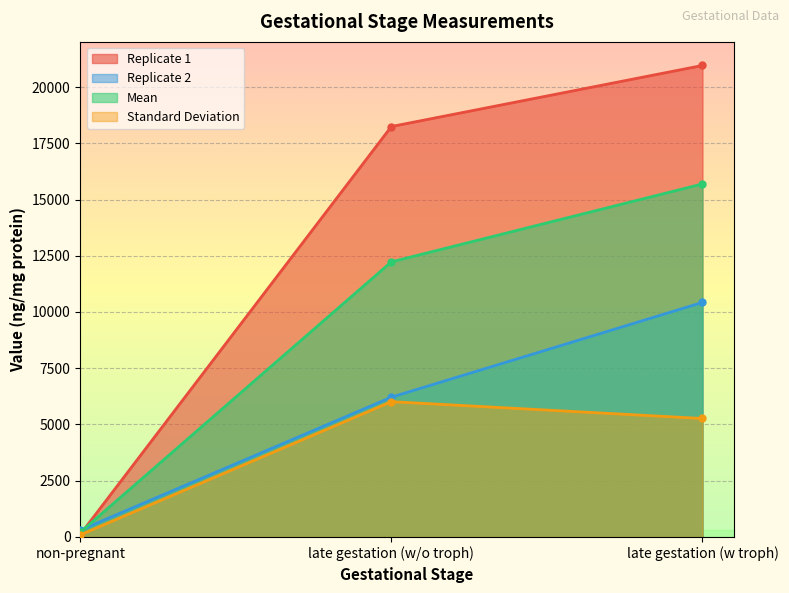

What is the label of the 2nd point from the left?

late gestation (w/o troph)